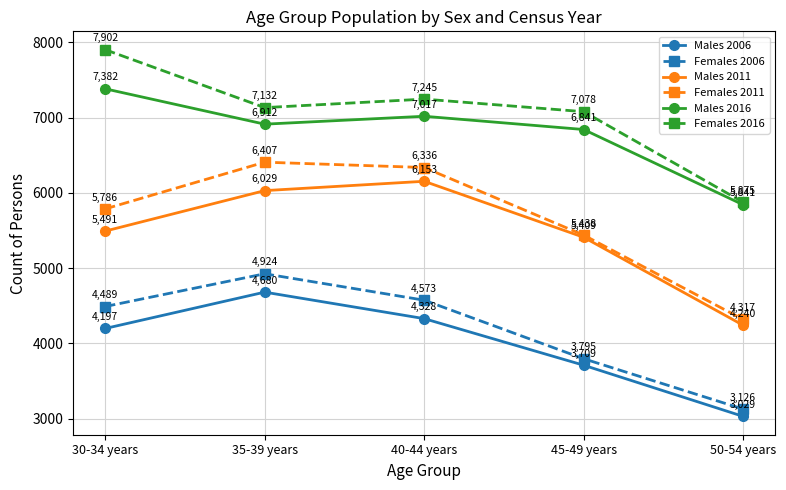

Which category has the lowest value in the Females 2016 series?

50-54 years